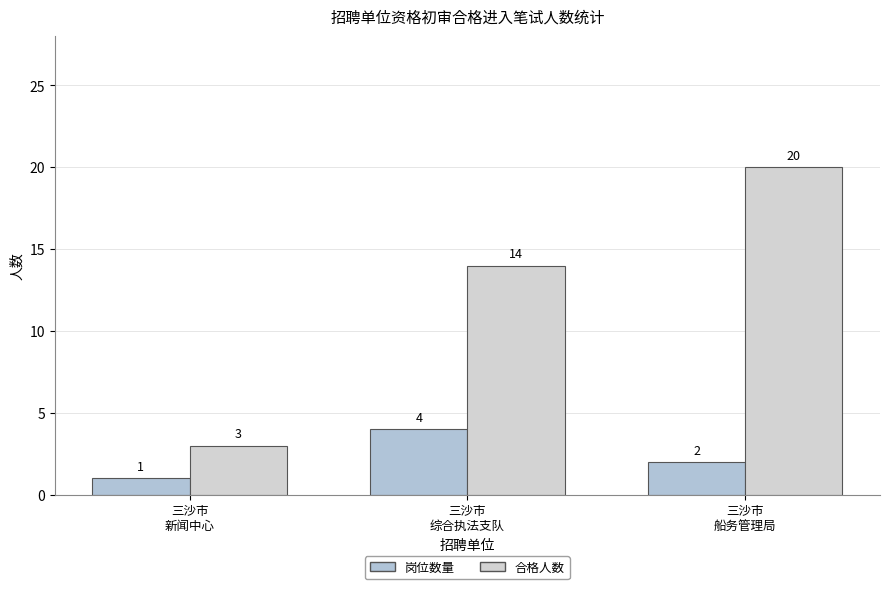

Rank the series by their average value, from highest to lowest.

合格人数, 岗位数量